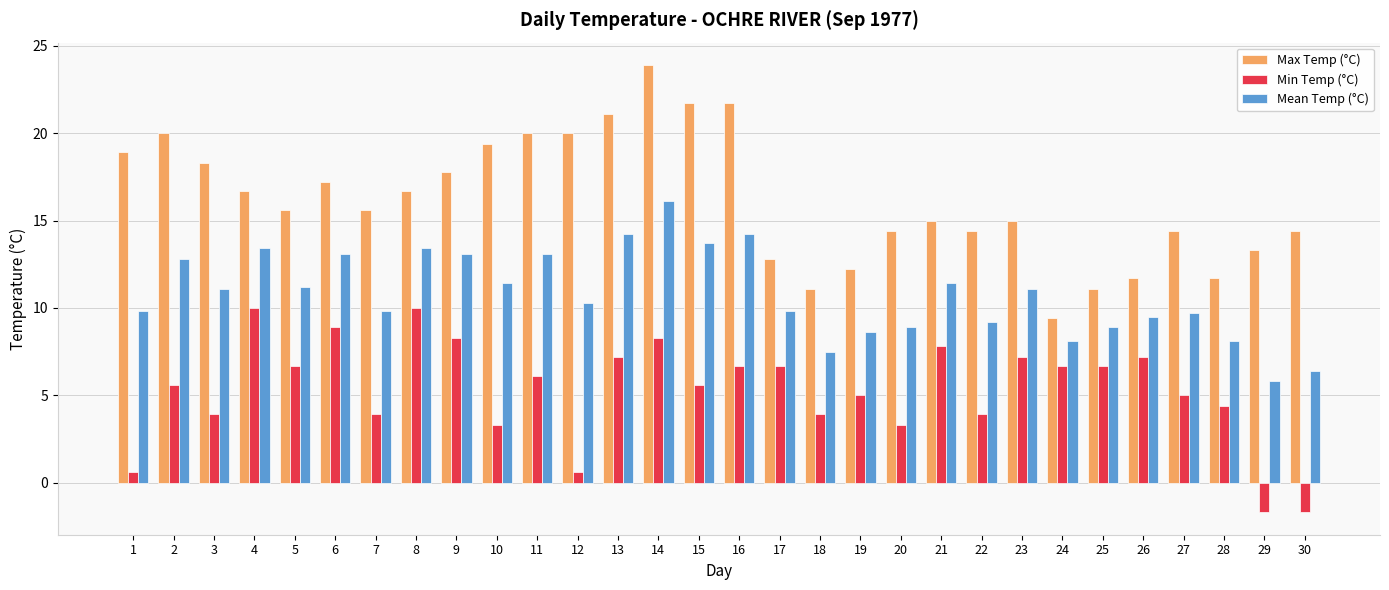

What is the difference between the maximum and second lowest values in the Min Temp (°C) series?

11.7